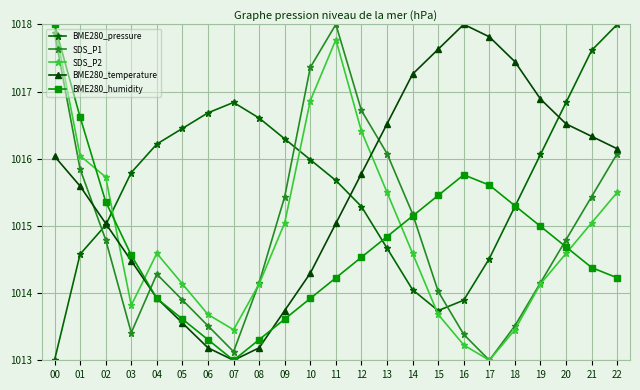

Where does the SDS_P2 series first go above 1014?

00